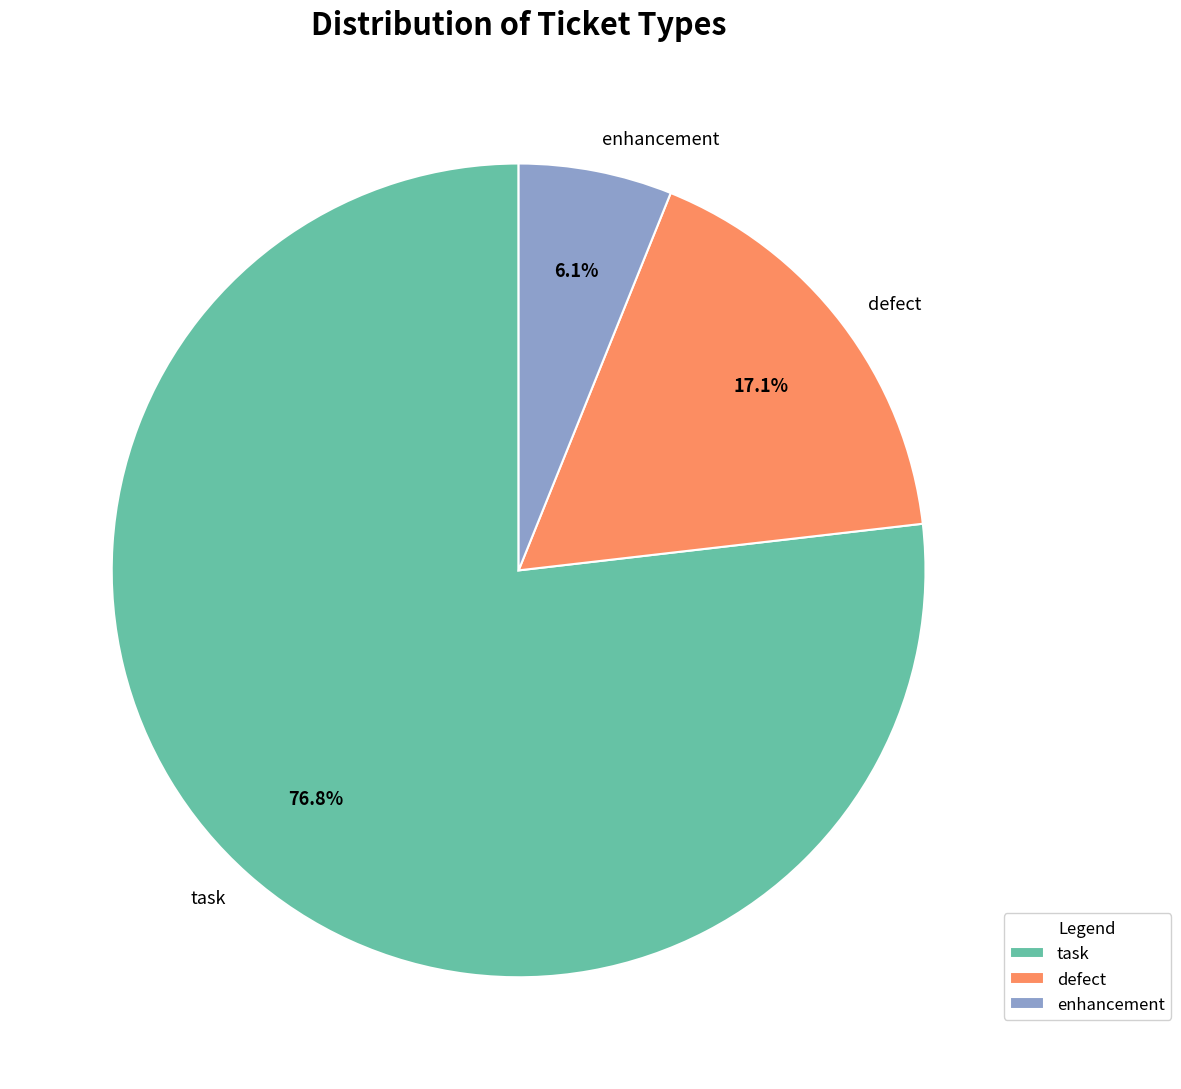

To the nearest percent, what percentage of the pie is defect?

17%